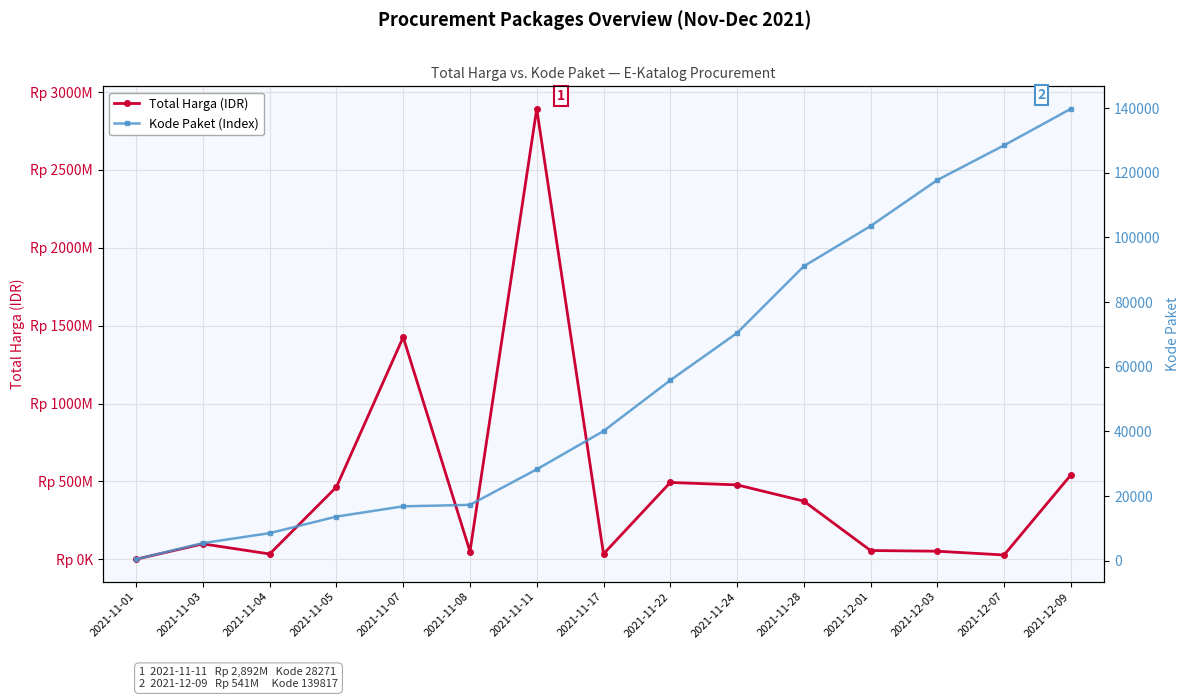

Which series has the largest total across all categories?

Total Harga (IDR)